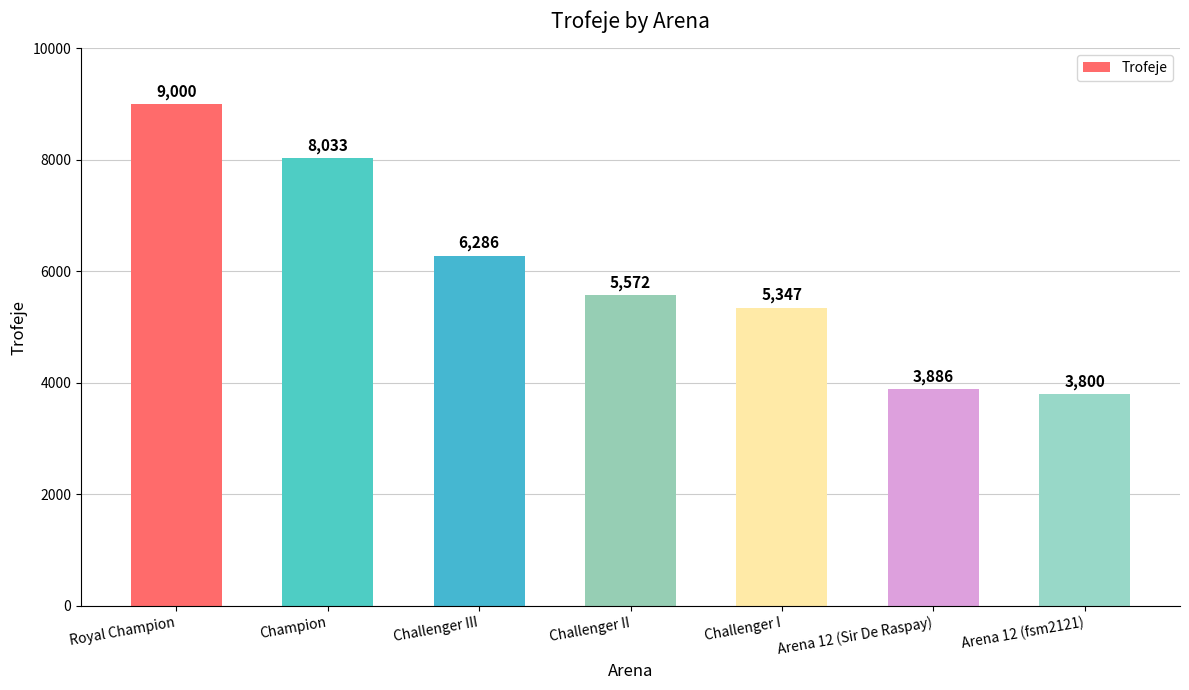

Rank the categories by value from highest to lowest.

Royal Champion, Champion, Challenger III, Challenger II, Challenger I, Arena 12 (Sir De Raspay), Arena 12 (fsm2121)